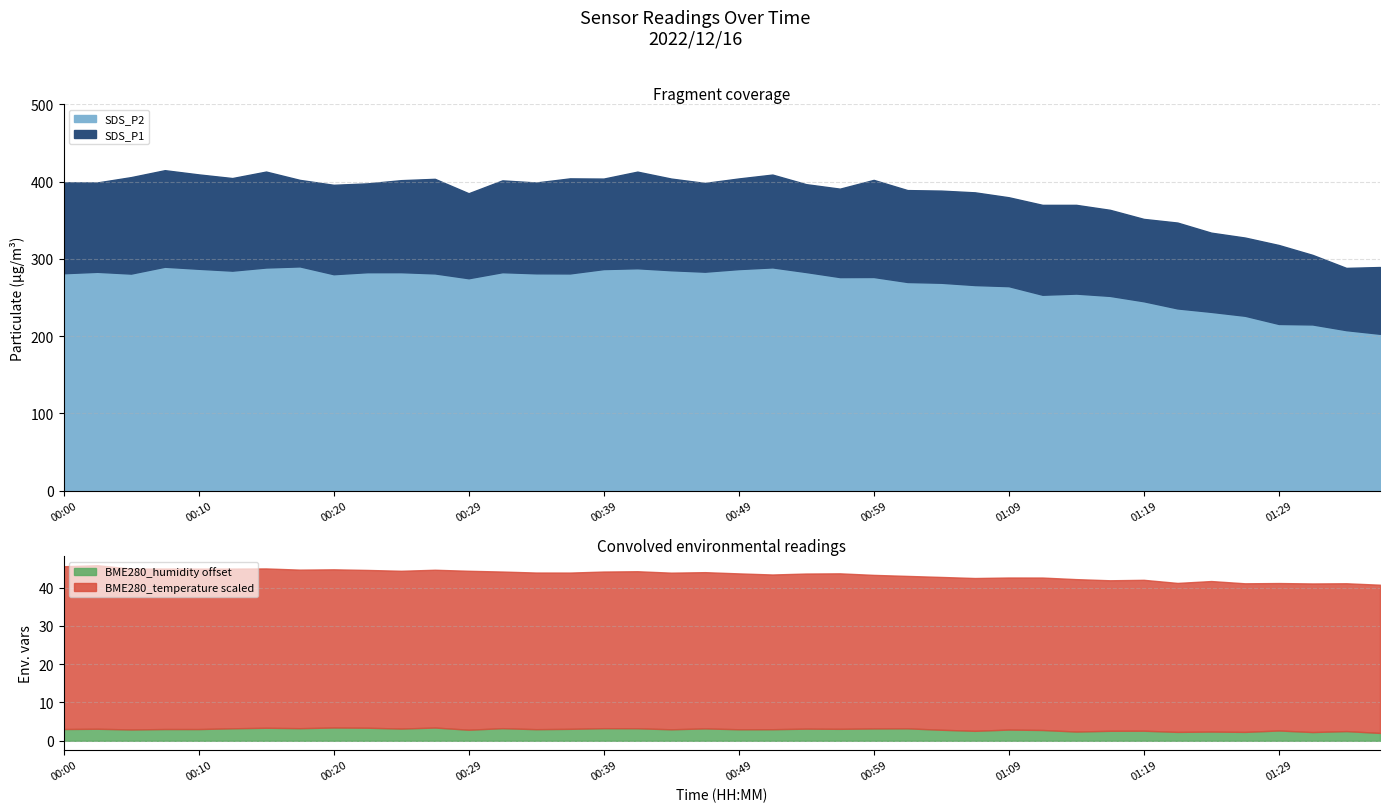

True or false: BME280_temperature and SDS_P1 cross at least once.

False